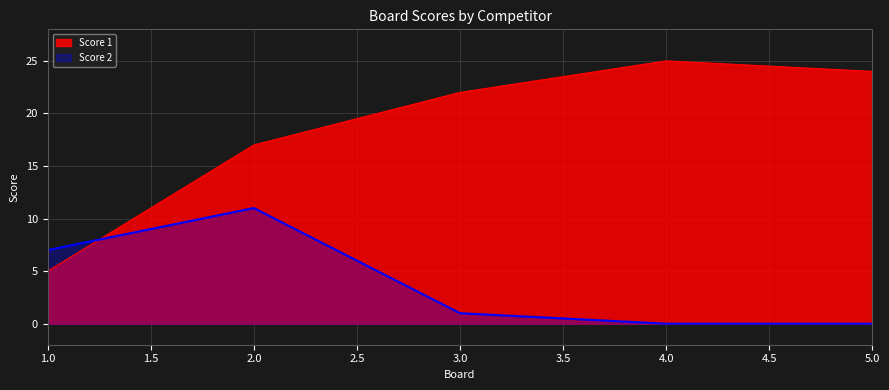

Reading left to right, transcribe all the data shown in this chart.

Score 1: 1=5	2=17	3=22	4=25	5=24
Score 2: 1=7	2=11	3=1	4=0	5=0